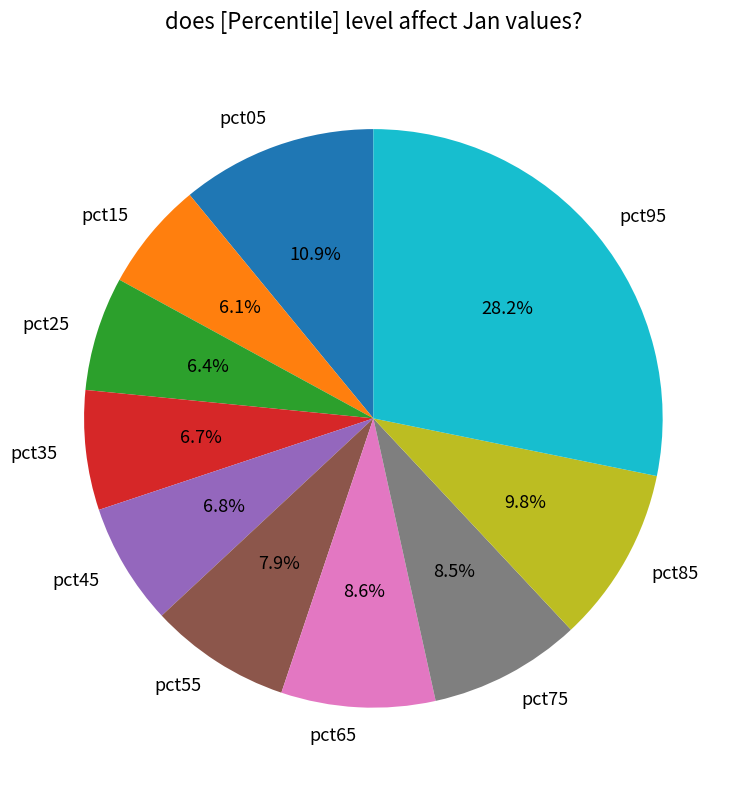

How many slices are in this pie chart?

10